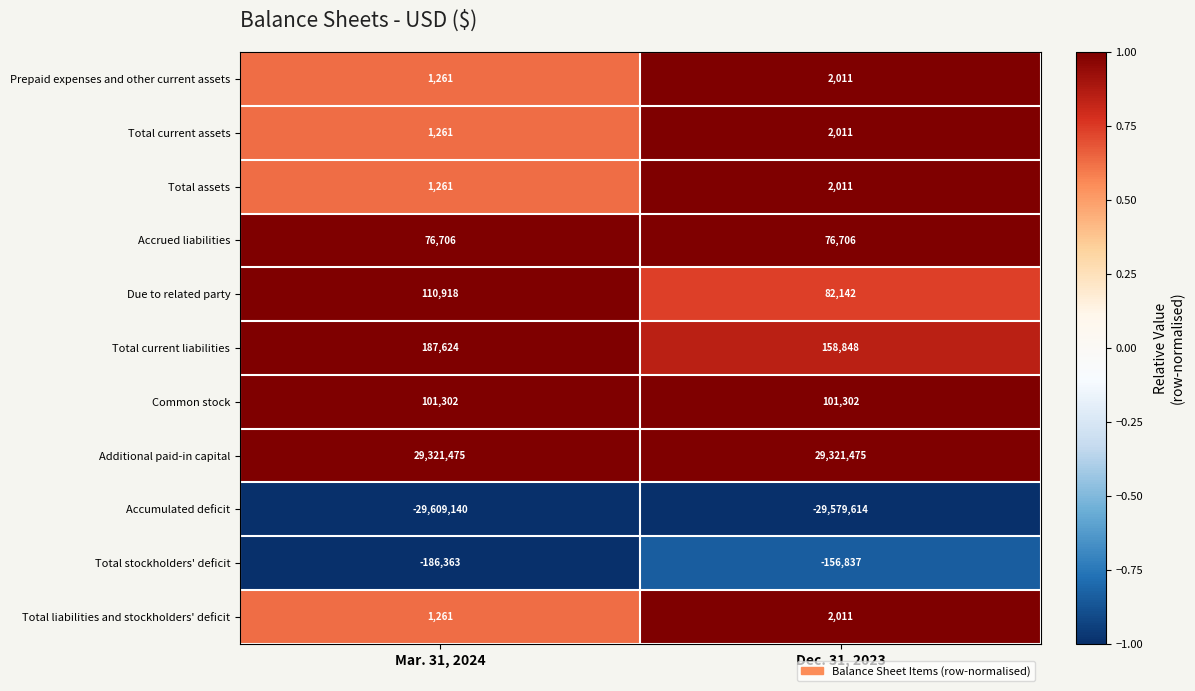

The Total current assets series shows 1261 at Mar. 31, 2024. True or false?

True